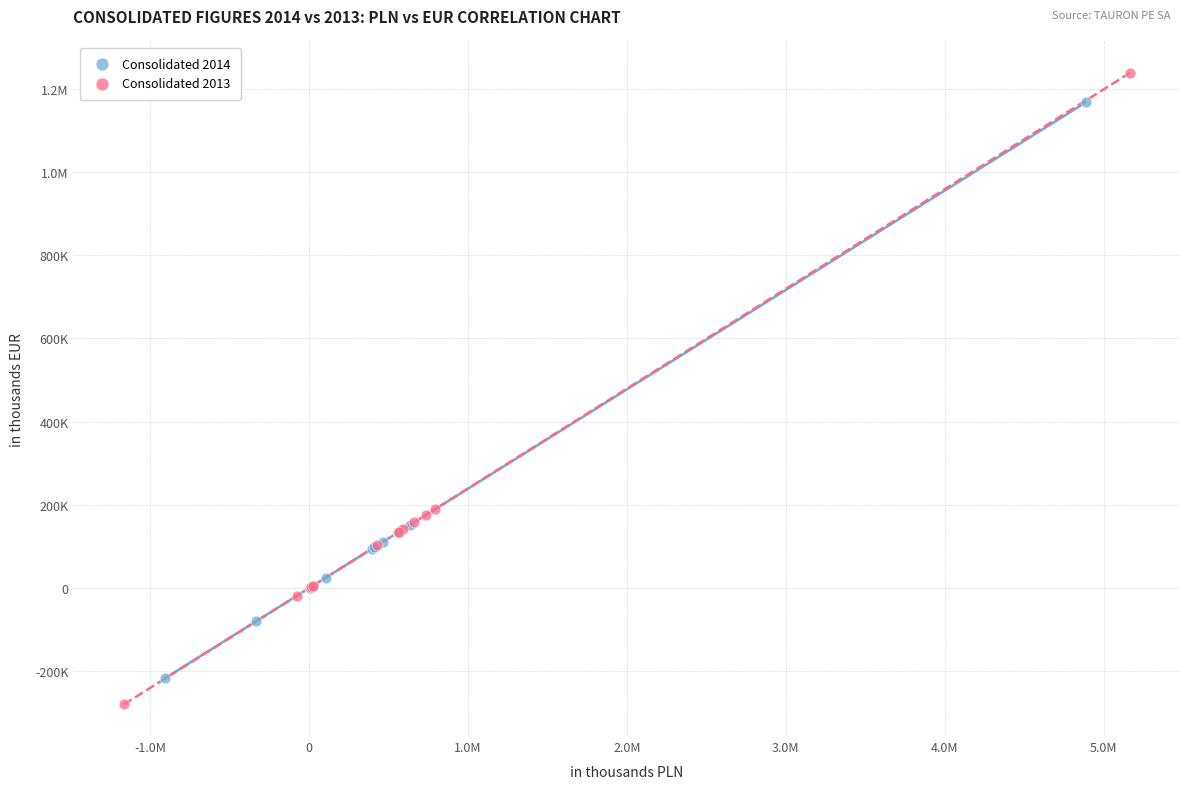

What are all the series names shown in the legend?

Consolidated 2014, Consolidated 2013